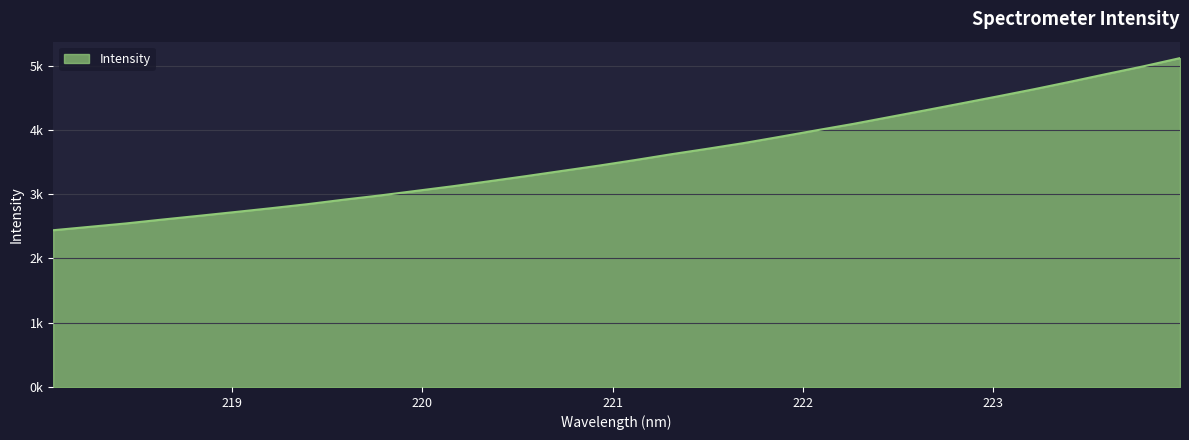

What is the value of the 18th point from the left?

3621.2